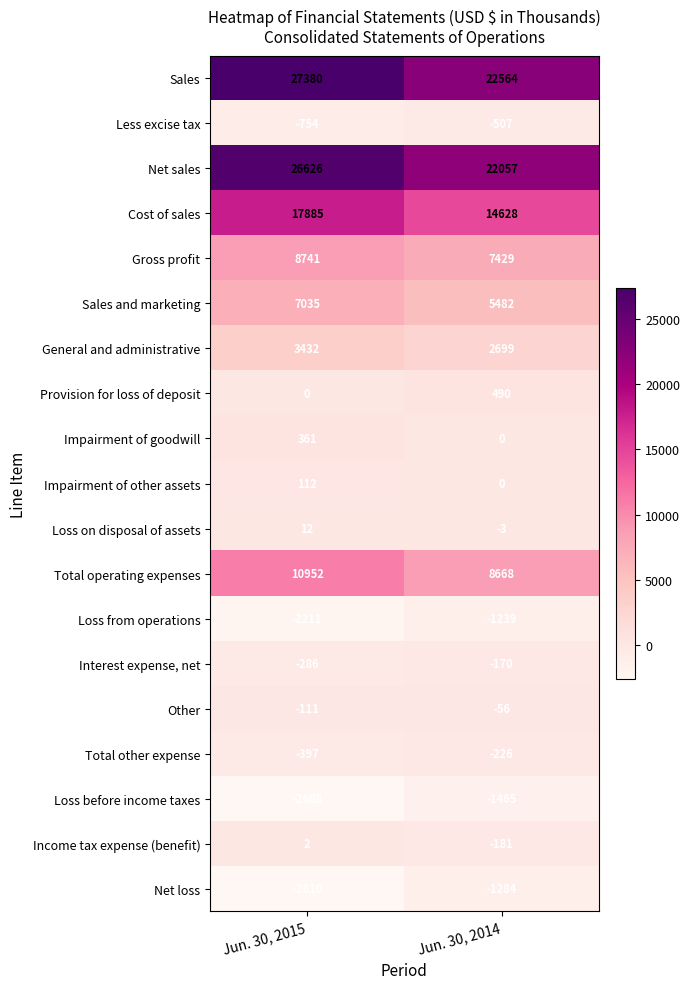

At which label is Less excise tax closest to -630?

Jun. 30, 2014